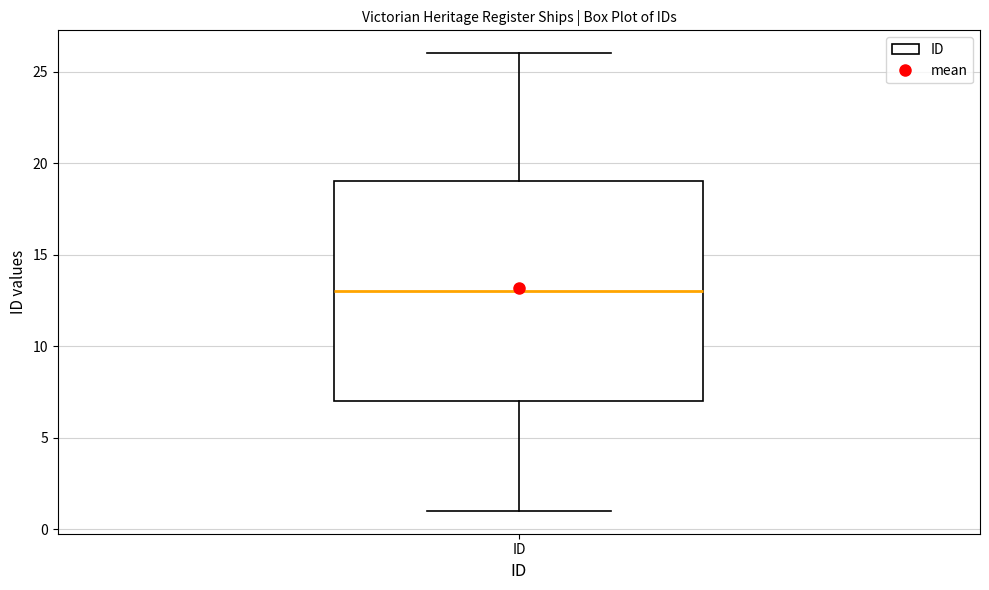

Where does the median line of the box for ID sit on the y-axis? The values are not printed on the chart, so give them approximately, as read against the axis.

13